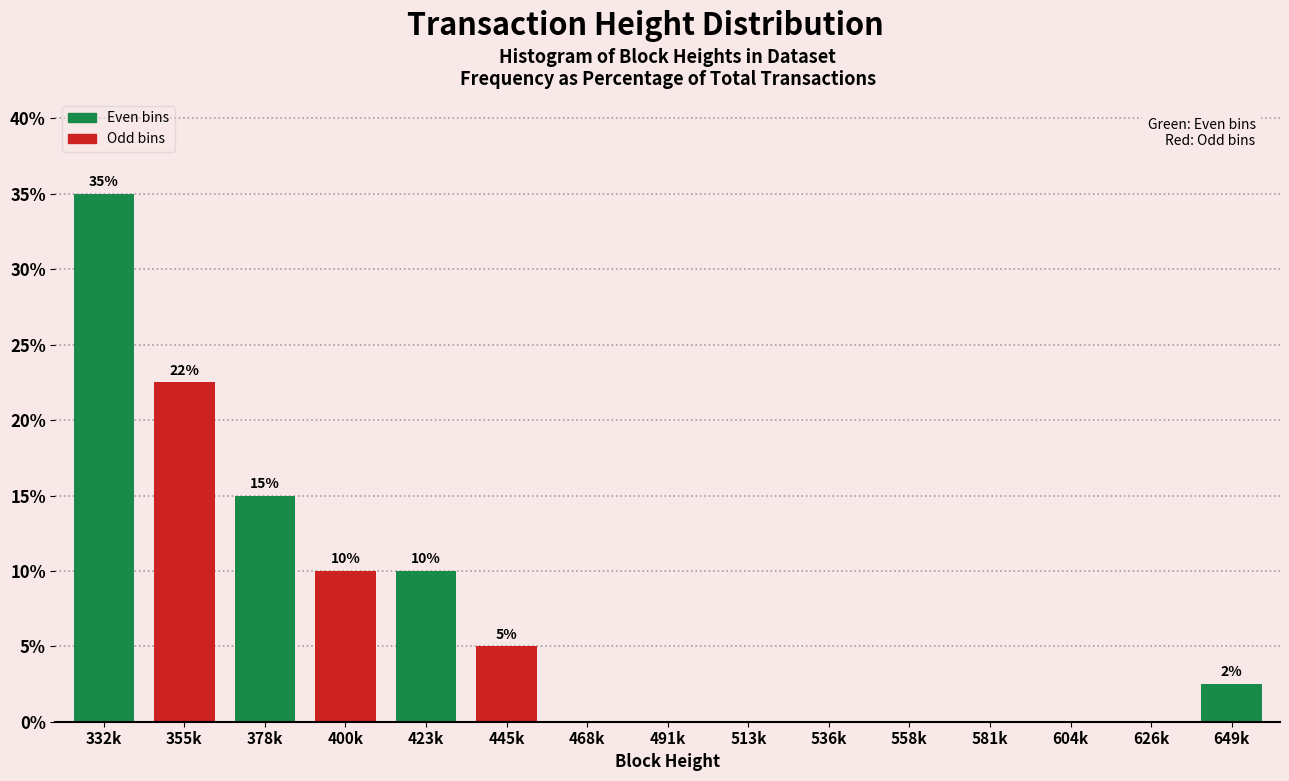

Reading left to right, list all the values displayed in this chart.

332k=35.0	355k=22.5	378k=15.0	400k=10.0	423k=10.0	445k=5.0	468k=0.0	491k=0.0	513k=0.0	536k=0.0	558k=0.0	581k=0.0	604k=0.0	626k=0.0	649k=2.5